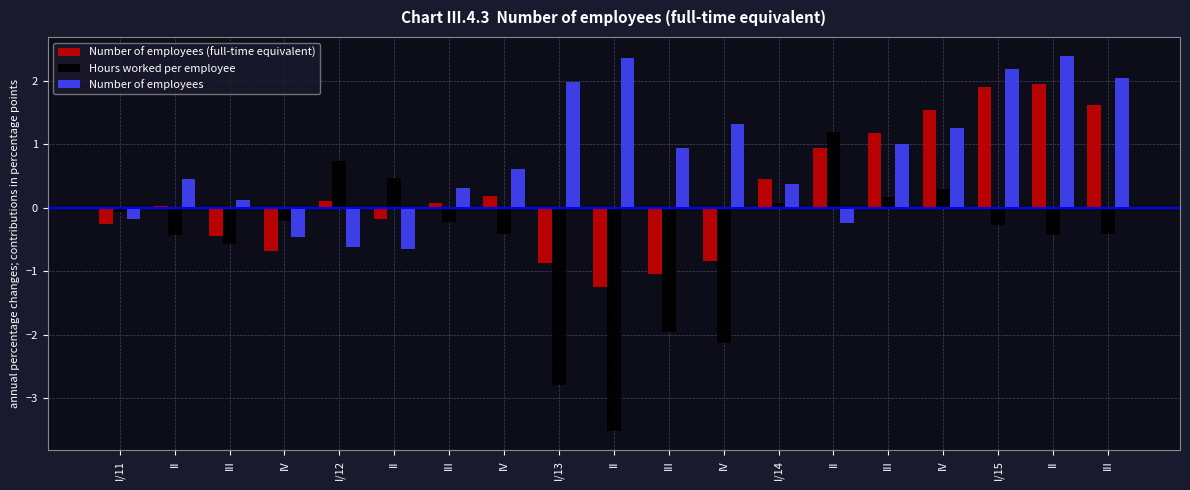

How many bars are there in each group?

3